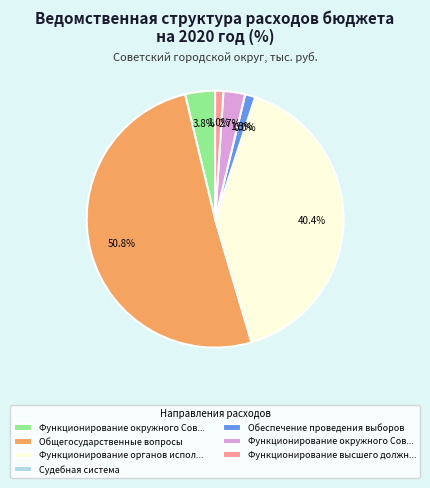

To the nearest percent, what is the difference between the largest and smallest slice percentages?

51%